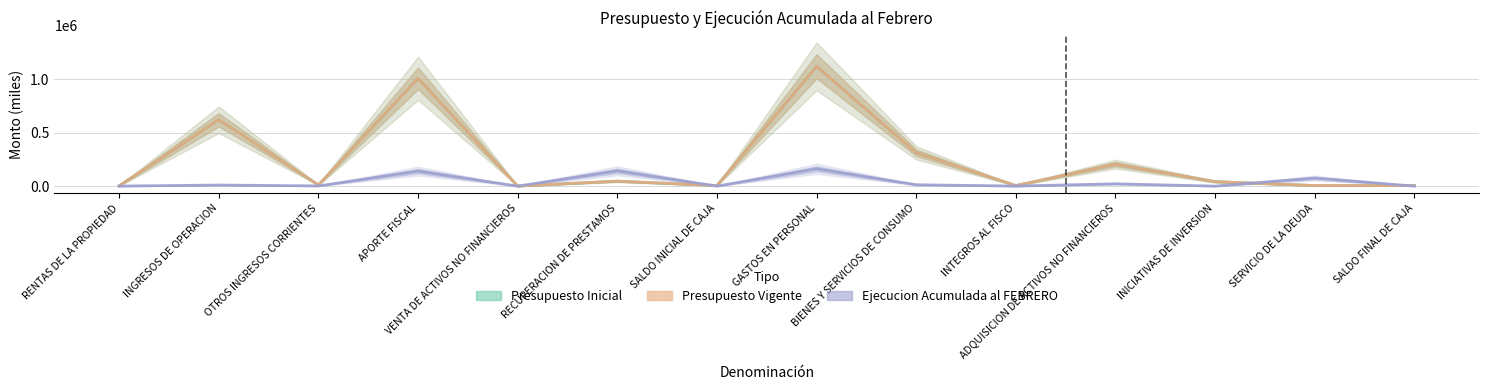

What is the difference between the highest and lowest values at SALDO FINAL DE CAJA?

5000